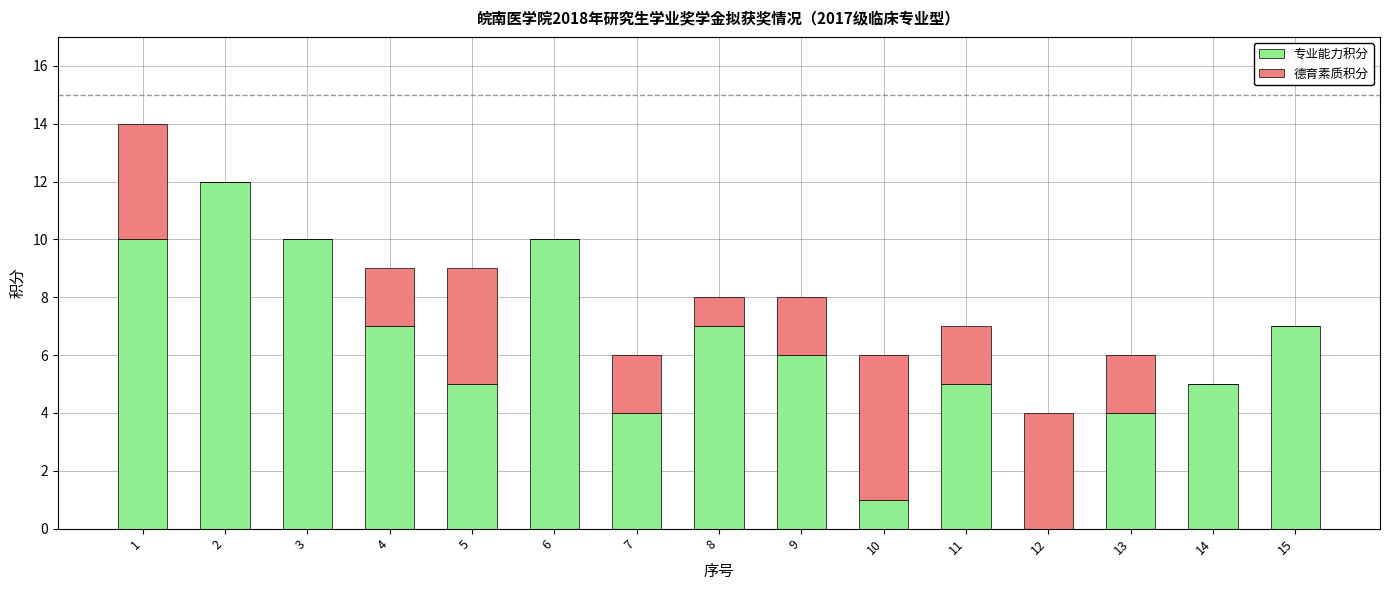

What is the total value across all series at 15?

7